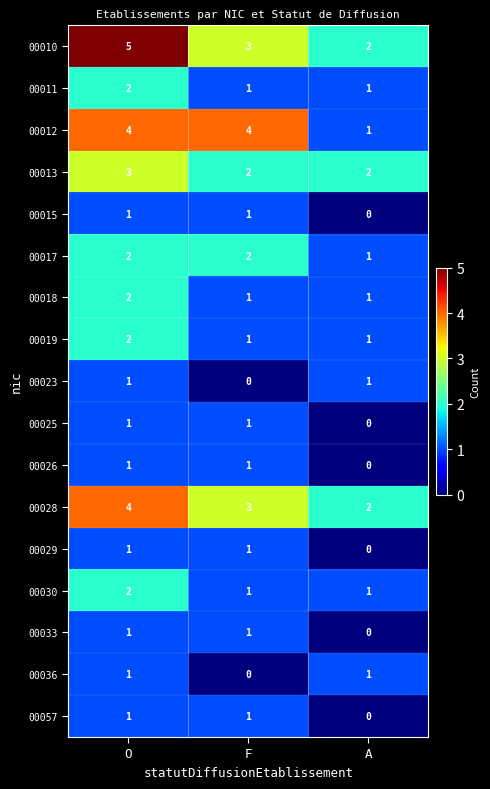

True or false: 00010 has a value of 5 at O.

True